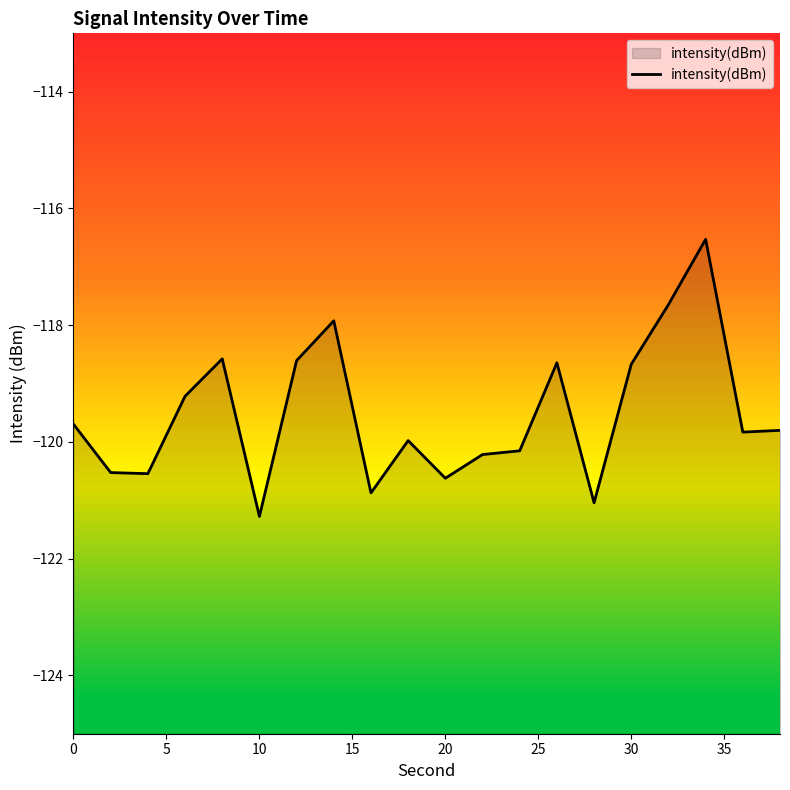

Is it true that the value at 30 is -165.5?

False